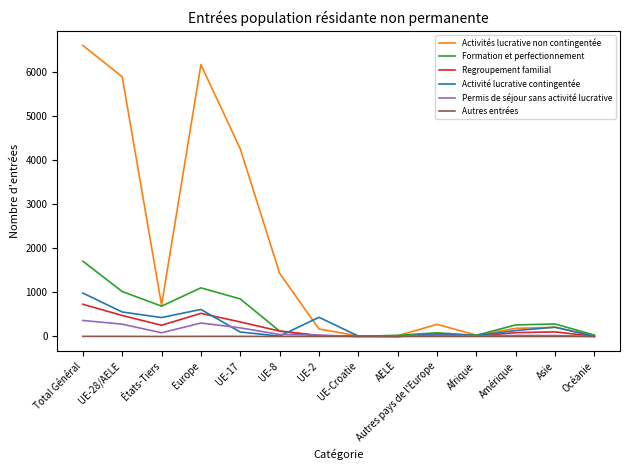

Between UE-17 and UE-8, which series saw the biggest shift?

Activités lucrative non contingentée